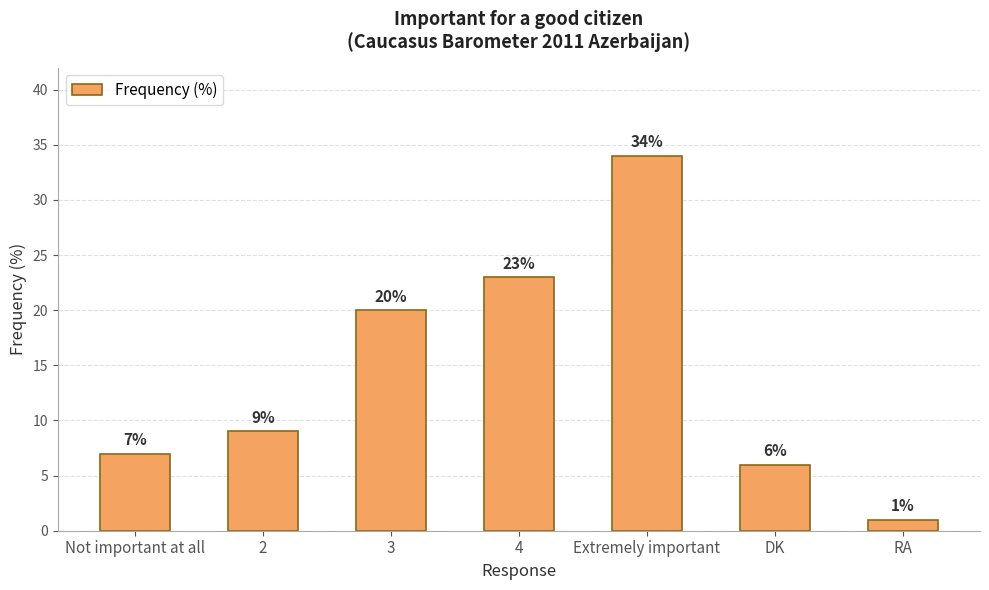

Reading left to right, what are all the values shown in this chart?

Not important at all=7	2=9	3=20	4=23	Extremely important=34	DK=6	RA=1